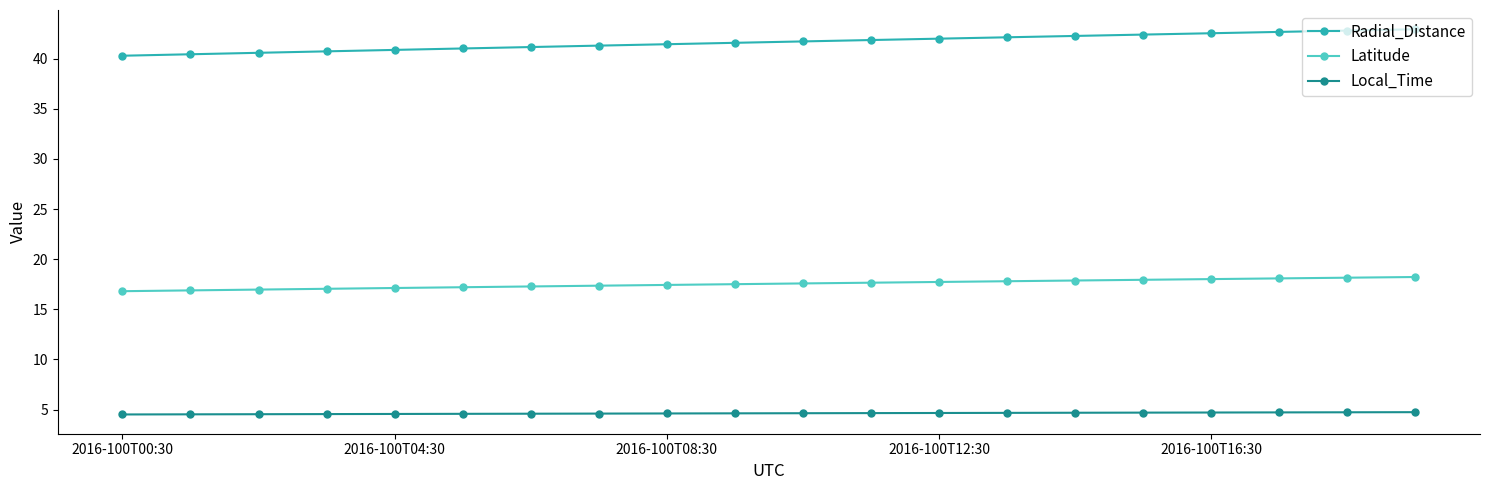

What is the greatest value displayed?

42.9